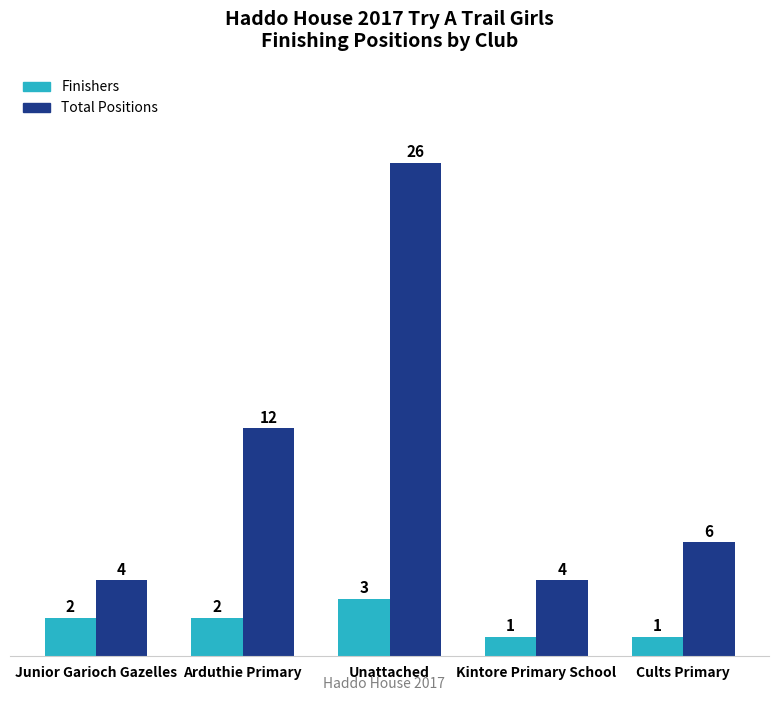

Which series has the largest total across all categories?

Total Positions